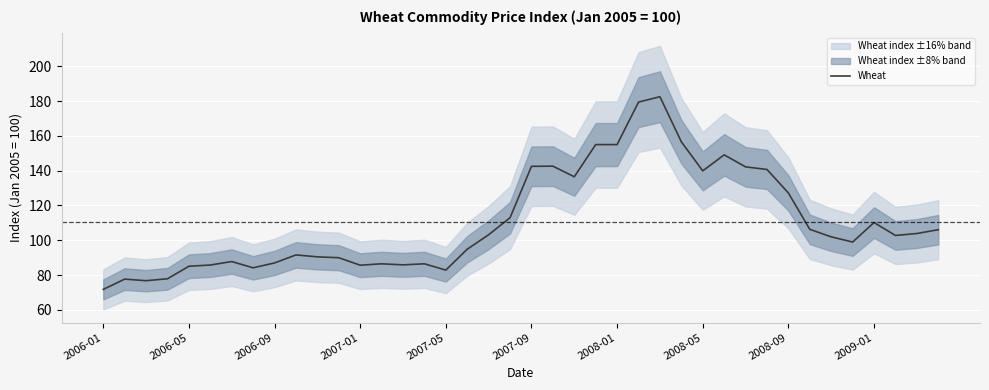

What is the highest value of the Wheat series?

182.5